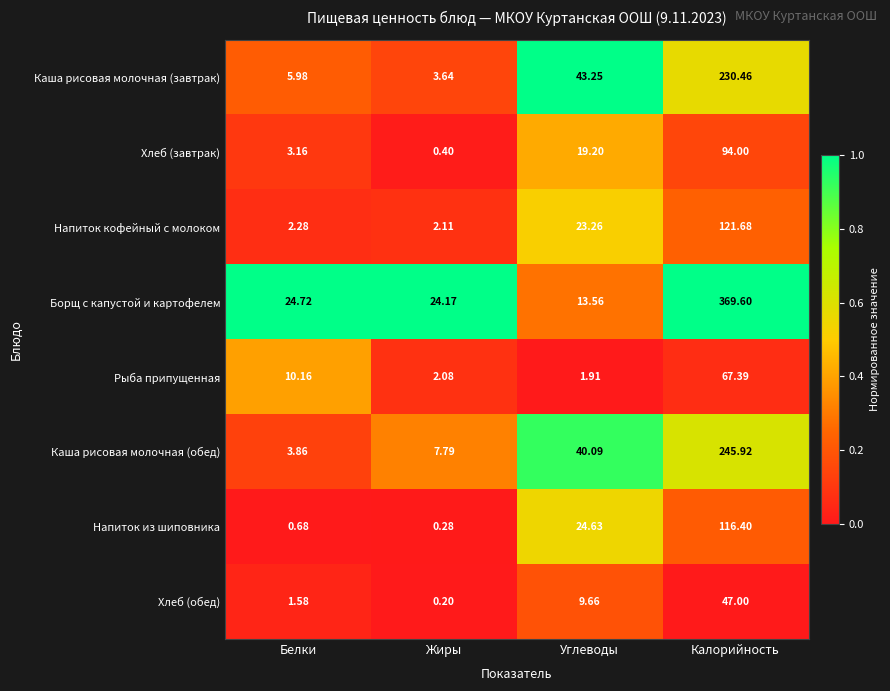

Which category has the lowest value in the Хлеб (завтрак) series?

Жиры